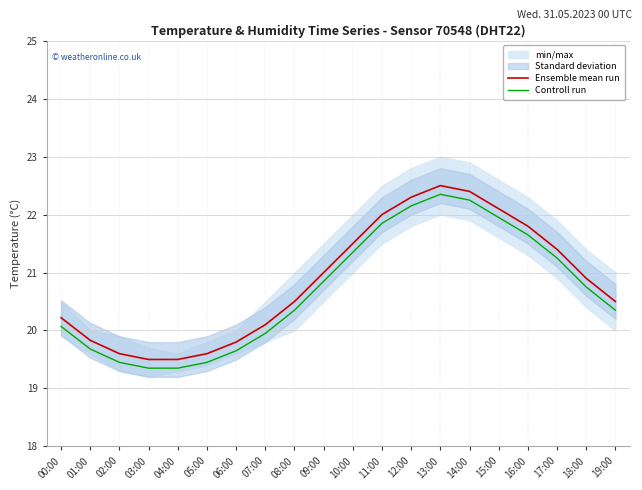

How many data points does each series have?

20